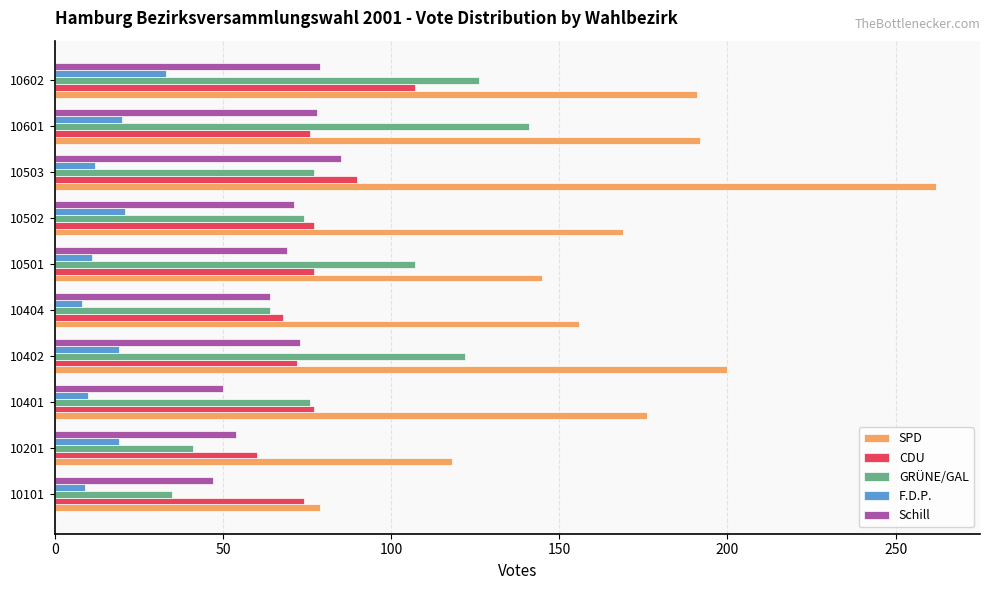

What is the minimum value for CDU?

60